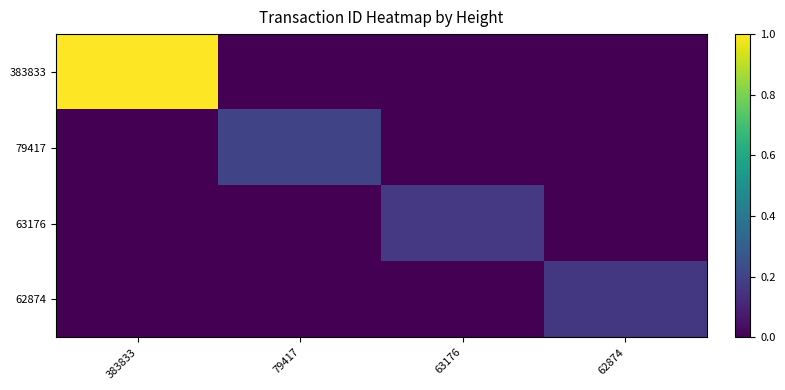

Which series has the widest spread of values?

383833